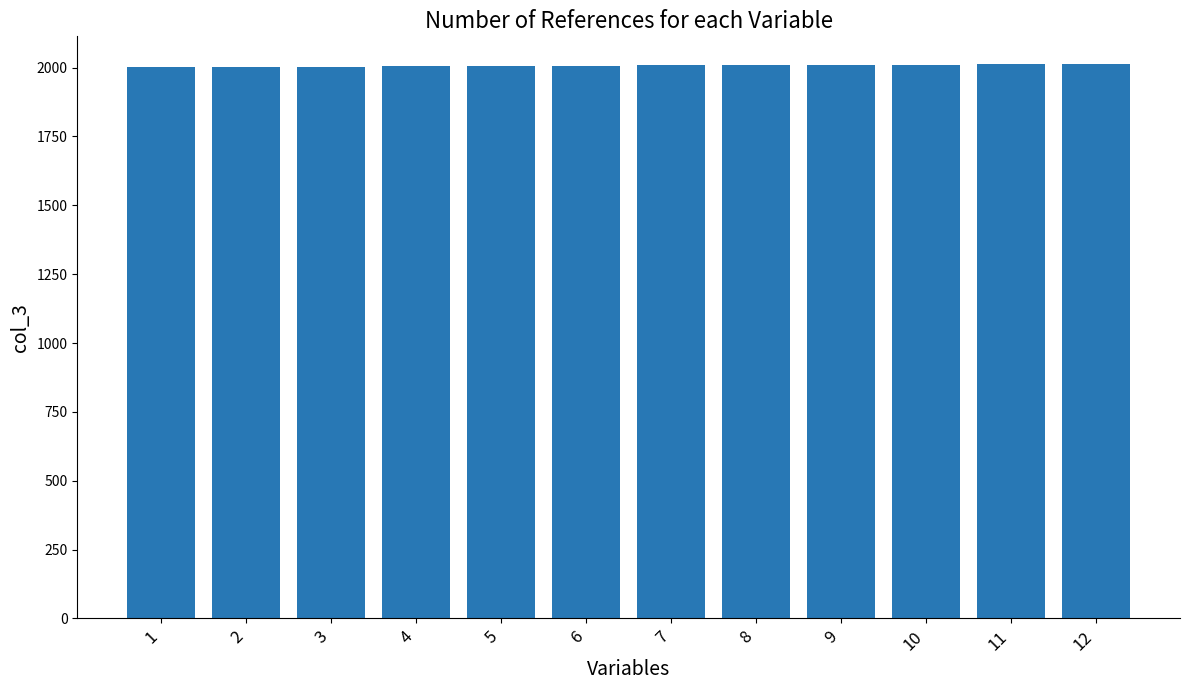

What is the sum of the values at 3 and 11?

4016